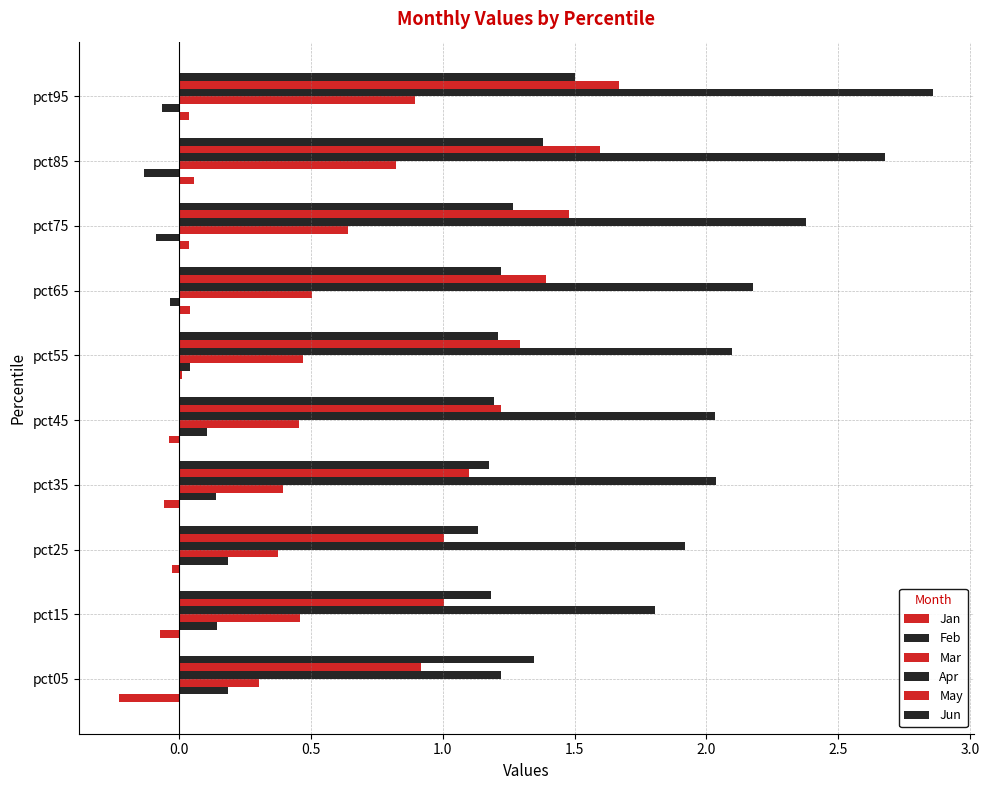

How many distinct data groups are displayed?

6